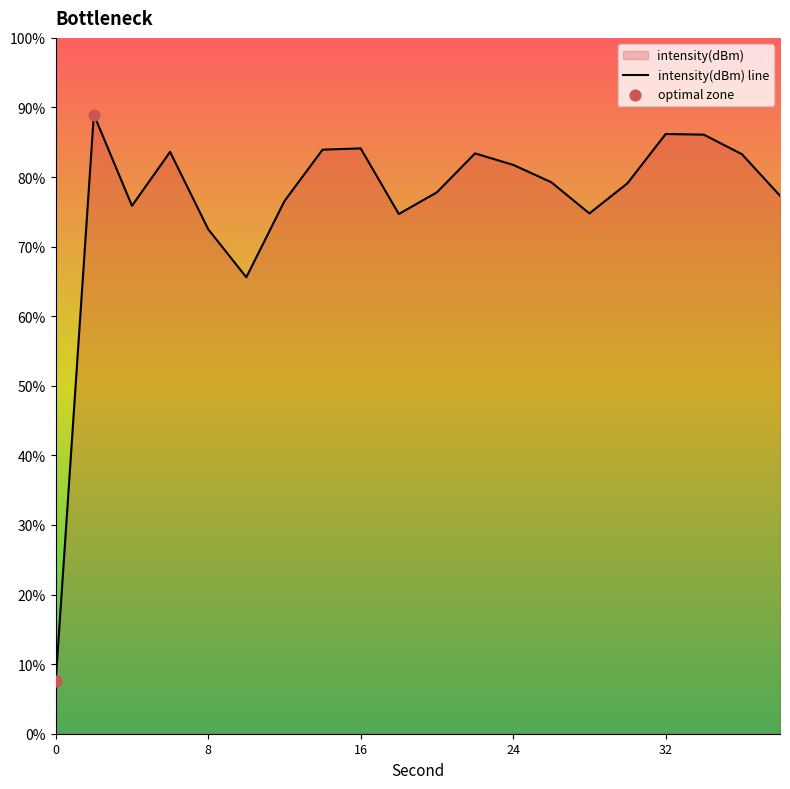

Between 6 and 30, which is larger?

6